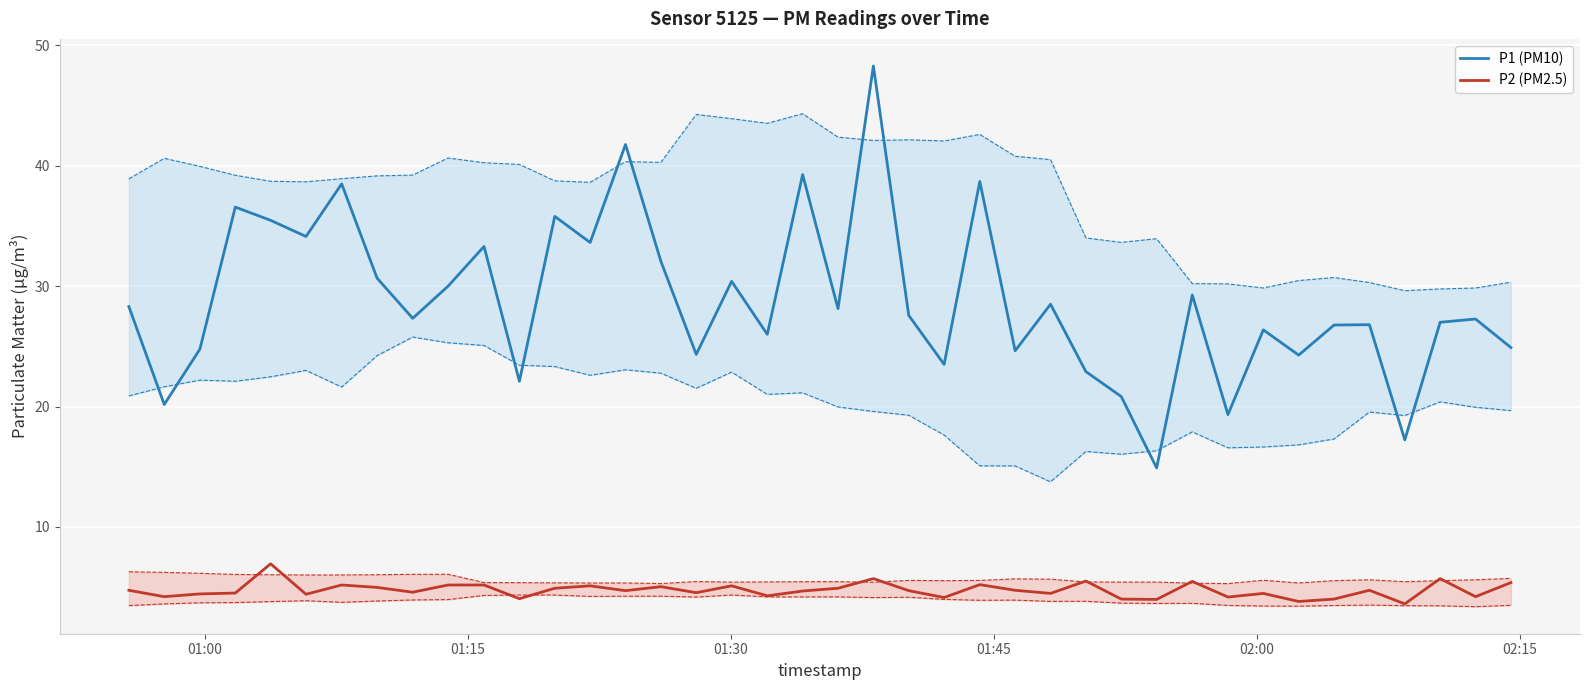

What is the minimum value for P1 (PM10)?

14.9